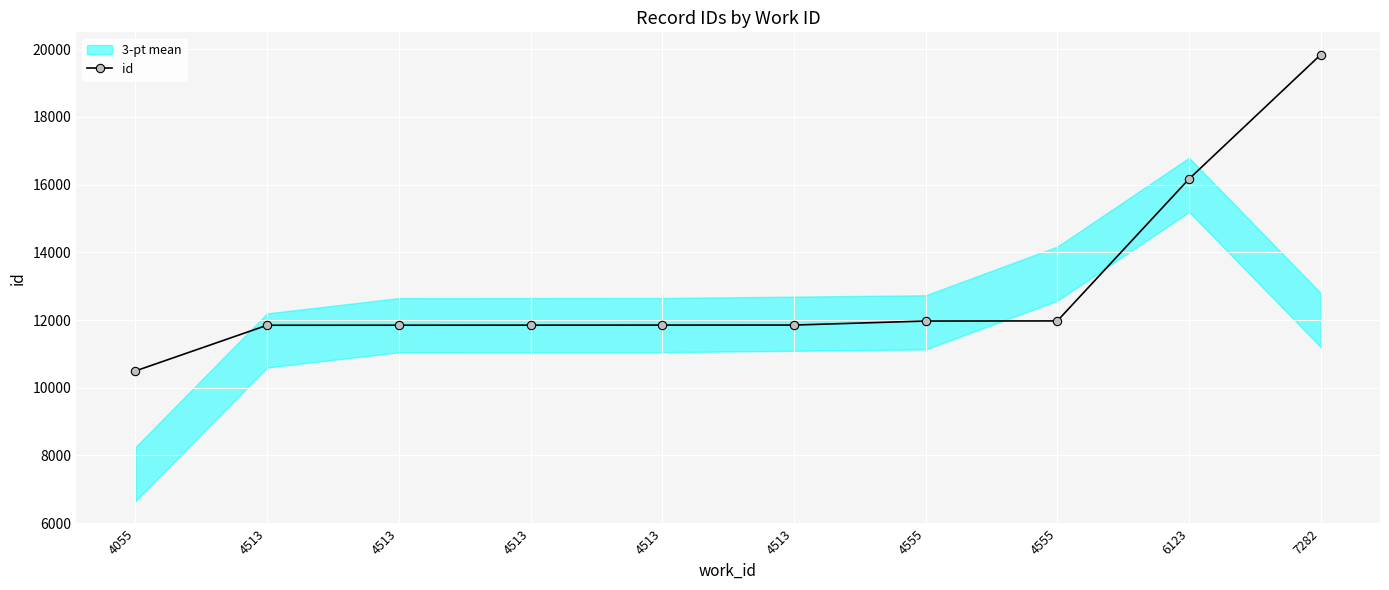

What is the difference between the maximum and second lowest values?

7991